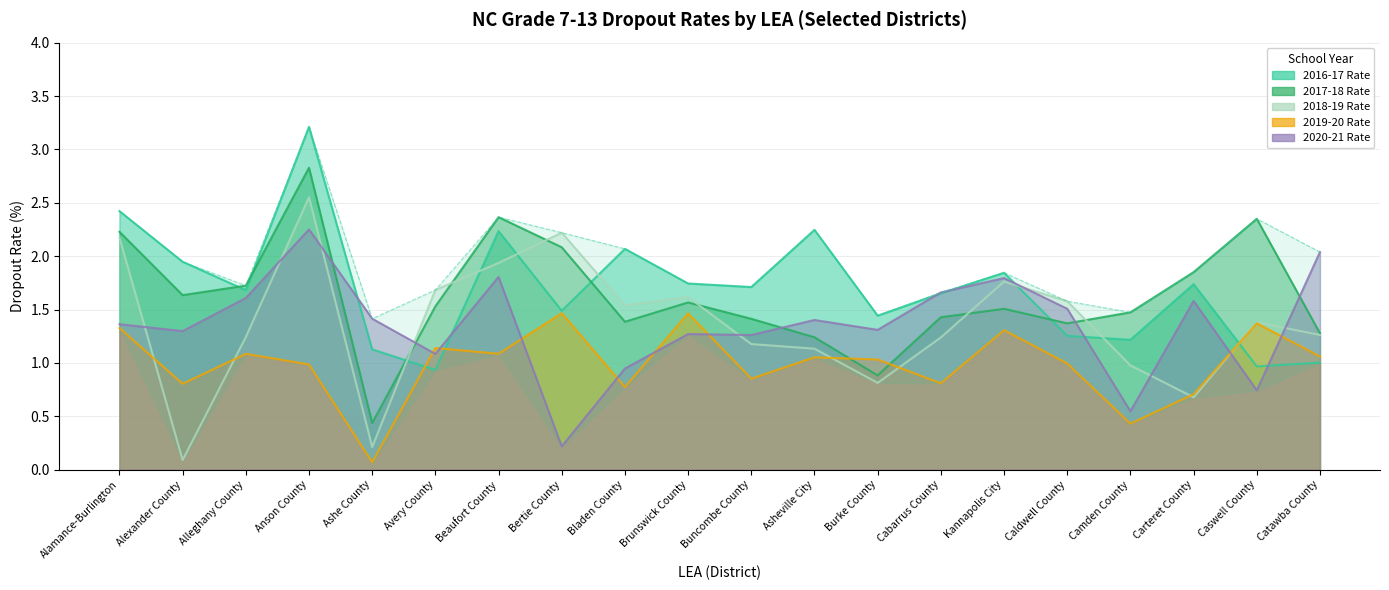

At which label is 2018-19 Rate closest to 1?

Camden County